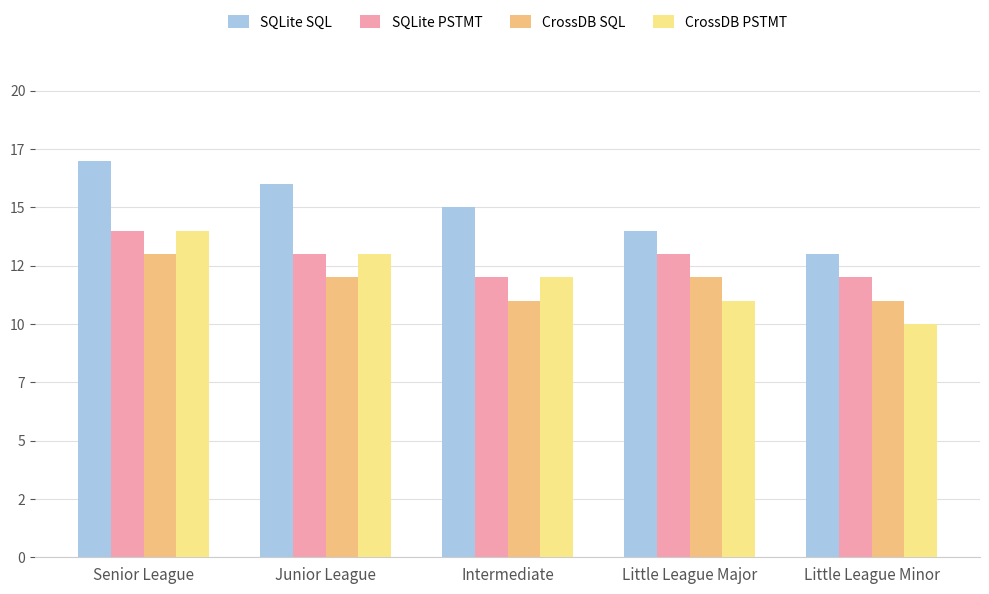

What are all the series names shown in the legend?

SQLite SQL, SQLite PSTMT, CrossDB SQL, CrossDB PSTMT